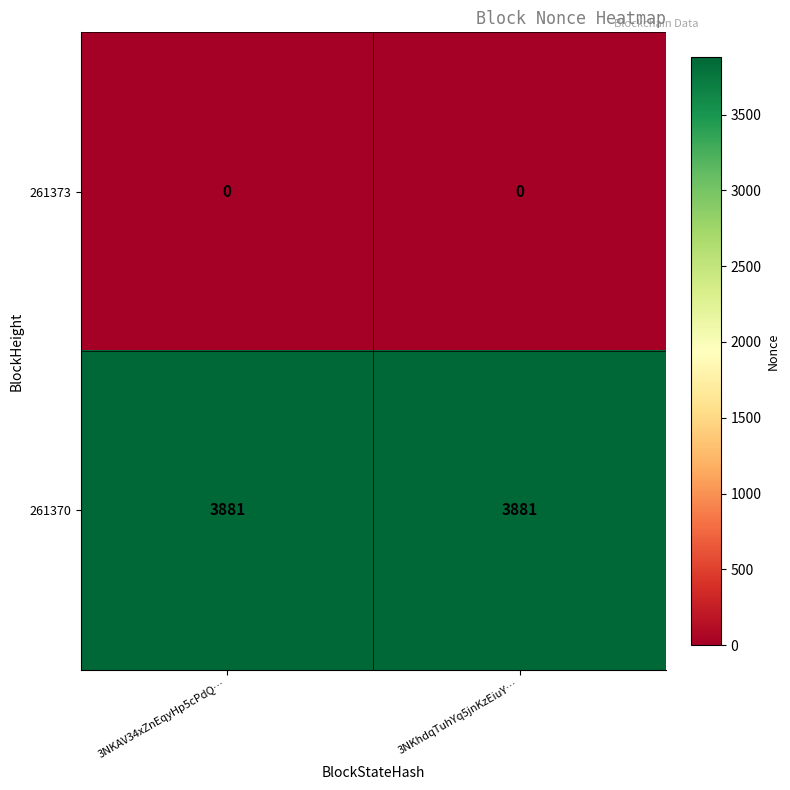

At 3NKhdqTuhYq5jnKzEiuY…, list the series in order from largest to smallest.

261370, 261373